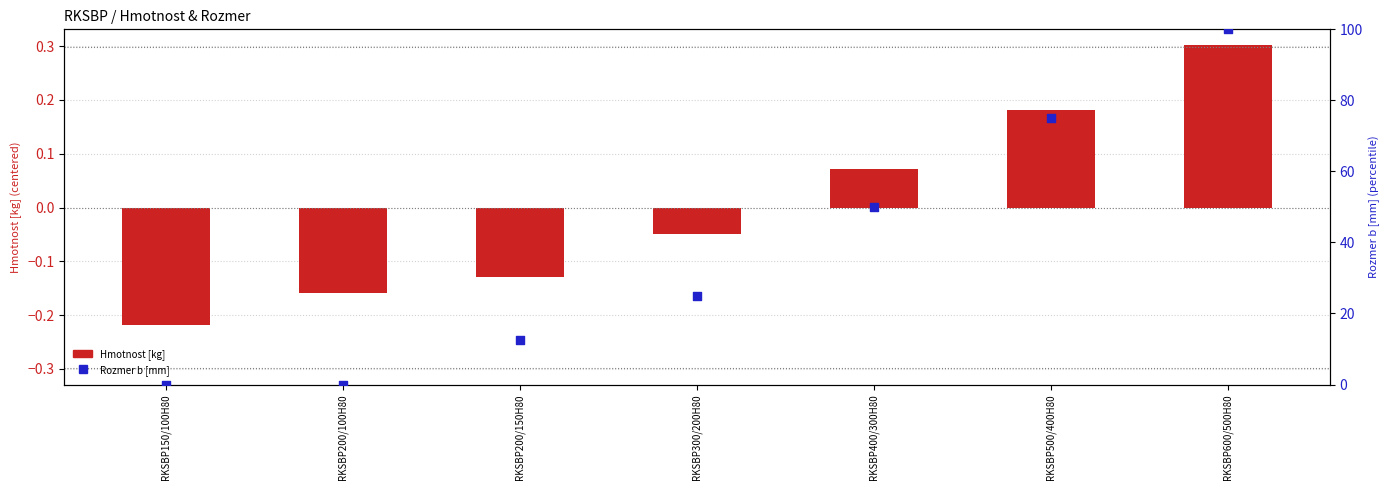

Which series contains the lowest Y value?

Hmotnost [kg]